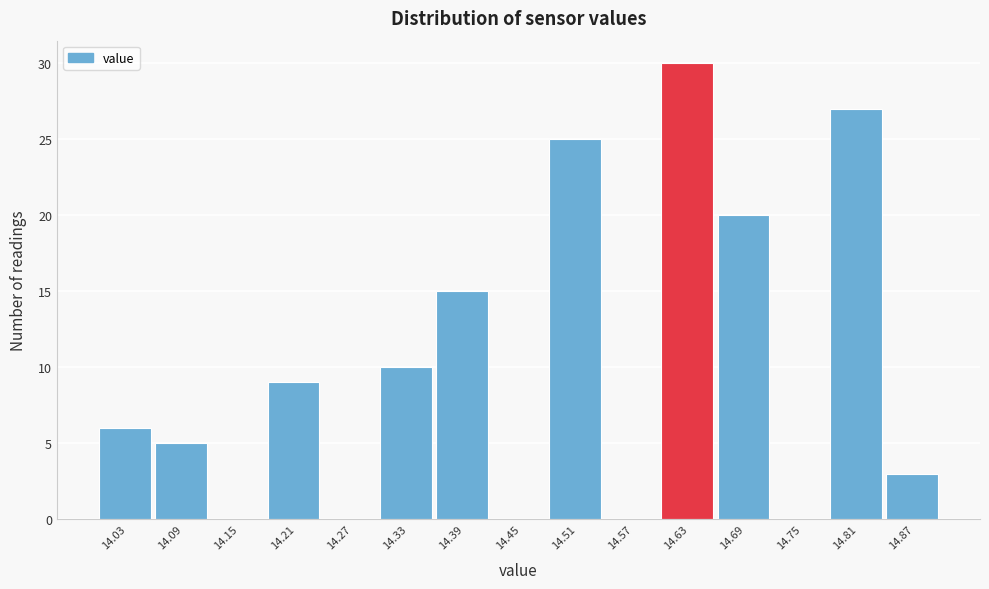

Reading left to right, list every bar in this chart as the range it spans on the x-axis followed by its height. The values are not printed on the chart, so give them approximately, as read against the axis.

14.00 to 14.06: 6
14.06 to 14.12: 5
14.12 to 14.18: 0
14.18 to 14.24: 9
14.24 to 14.30: 0
14.30 to 14.36: 10
14.36 to 14.42: 15
14.42 to 14.48: 0
14.48 to 14.54: 25
14.54 to 14.60: 0
14.60 to 14.66: 30
14.66 to 14.72: 20
14.72 to 14.78: 0
14.78 to 14.84: 27
14.84 to 14.90: 3